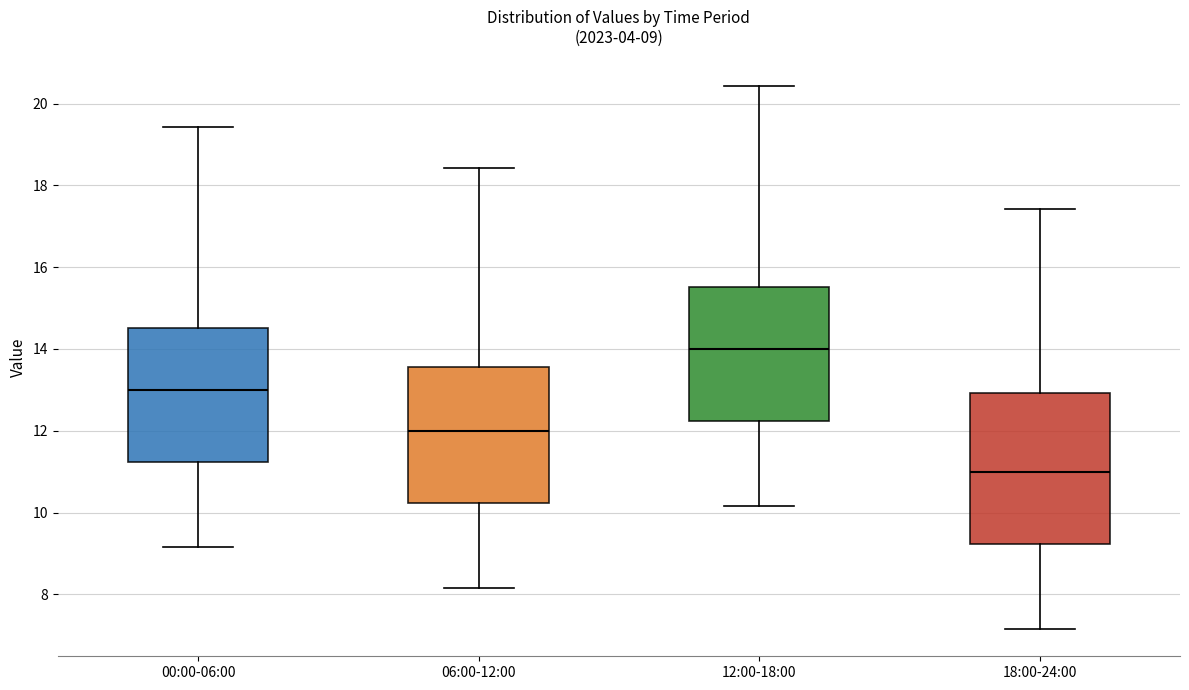

Which box has the lowest median line?

18:00-24:00